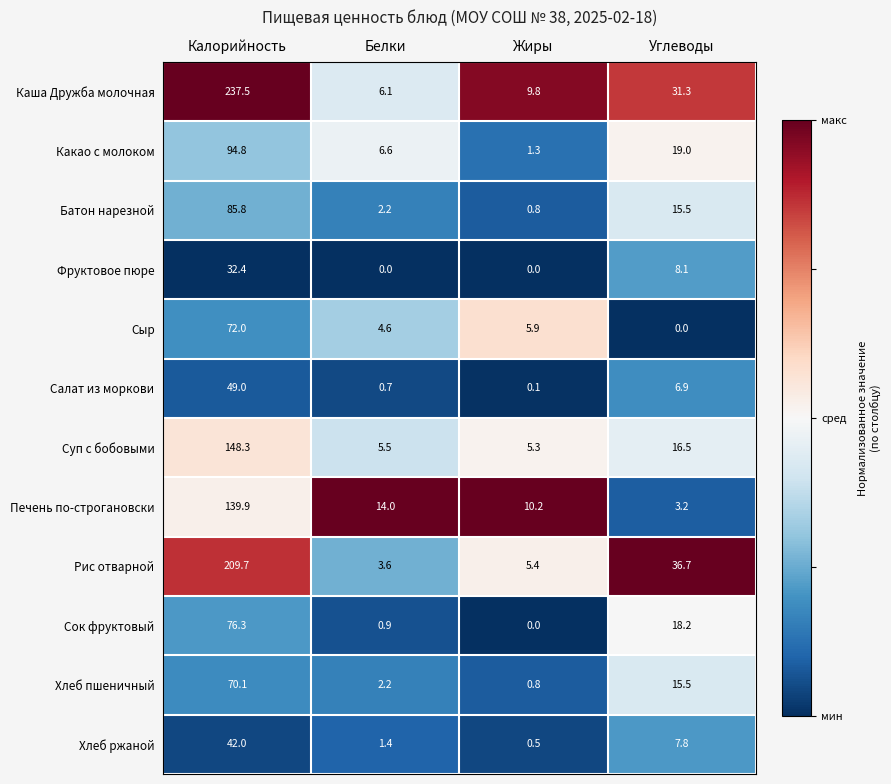

What is the lowest value of the Какао с молоком series?

1.3